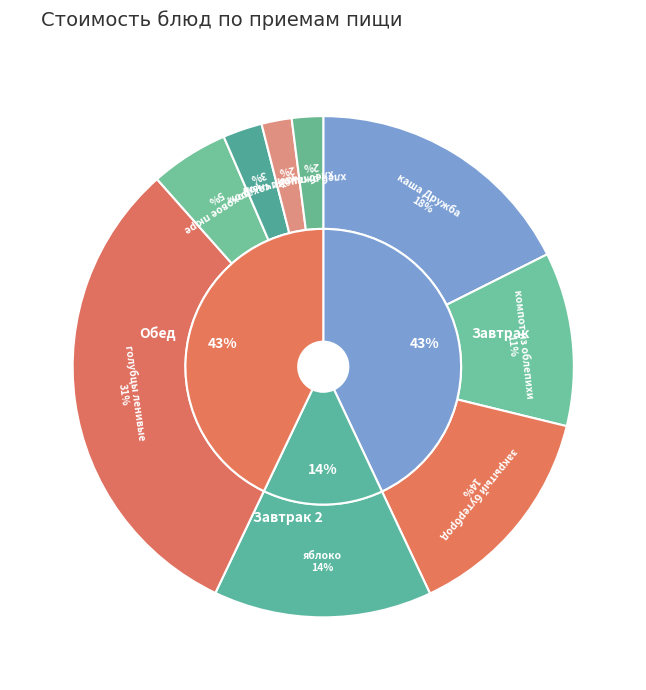

To the nearest percent, what is the difference between the largest and smallest slice percentages?

29%